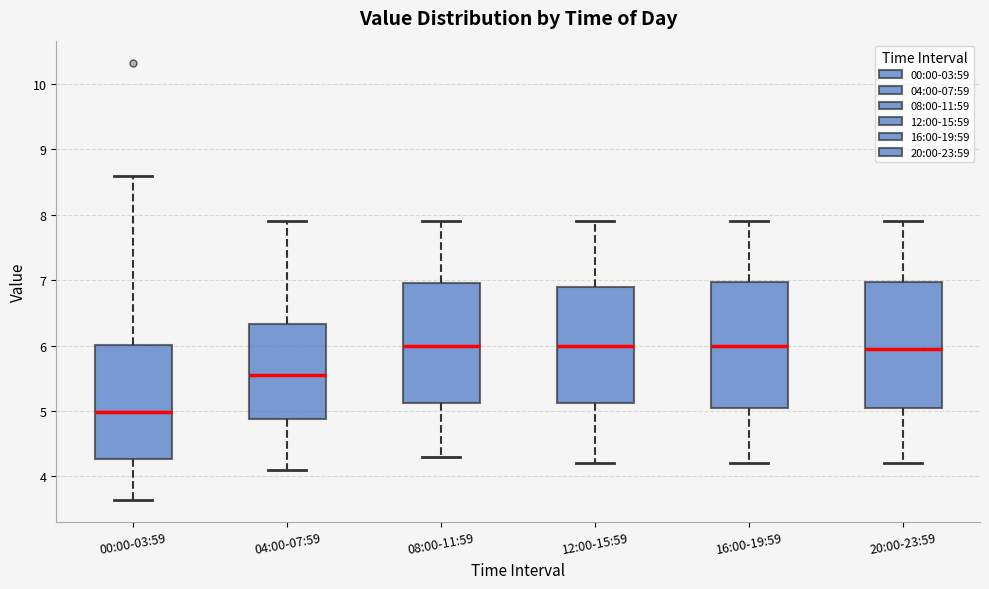

Reading left to right, transcribe this box plot: for each box, give where its median line is, the range the box spans, and where its two whiskers end, as read against the y-axis. The values are not printed on the chart, so give them approximately, as read against the axis.

00:00-03:59: median 5.0, box 4.3 to 6.0, whiskers 3.6 to 8.6
04:00-07:59: median 5.6, box 4.9 to 6.3, whiskers 4.1 to 7.9
08:00-11:59: median 6.0, box 5.1 to 7.0, whiskers 4.3 to 7.9
12:00-15:59: median 6.0, box 5.1 to 6.9, whiskers 4.2 to 7.9
16:00-19:59: median 6.0, box 5.1 to 7.0, whiskers 4.2 to 7.9
20:00-23:59: median 6.0, box 5.1 to 7.0, whiskers 4.2 to 7.9